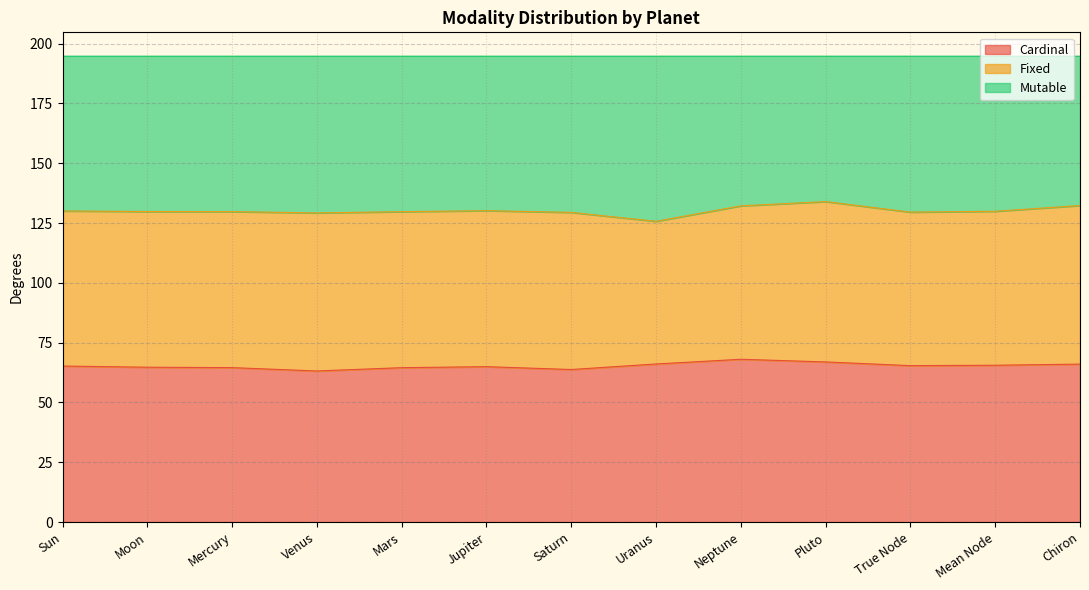

Does the chart display data point markers on the line(s)?

No